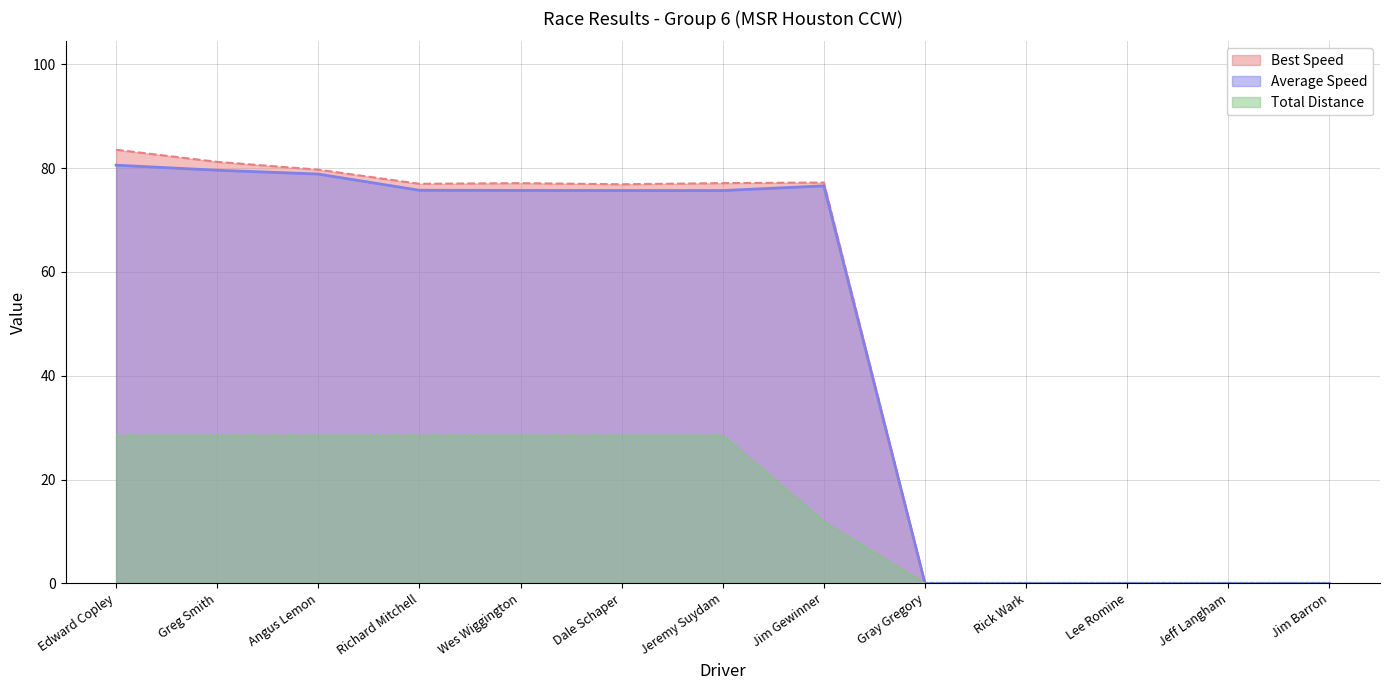

What are all the series names shown in the legend?

Best Speed, Average Speed, Total Distance